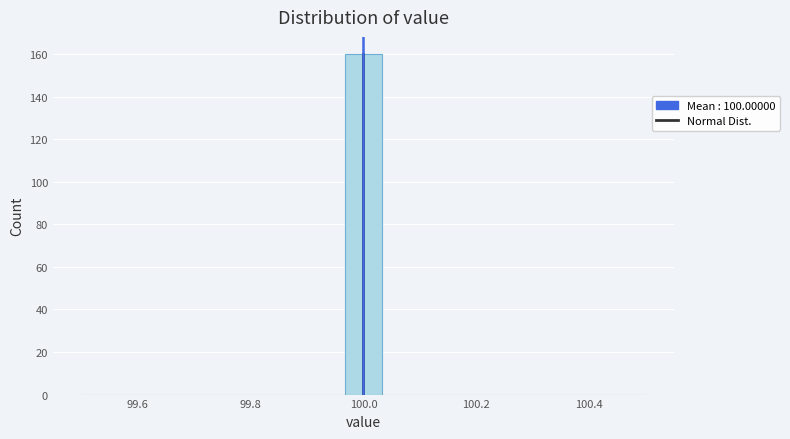

Read against the x-axis, roughly where is the centre of the tallest bar?

100.00